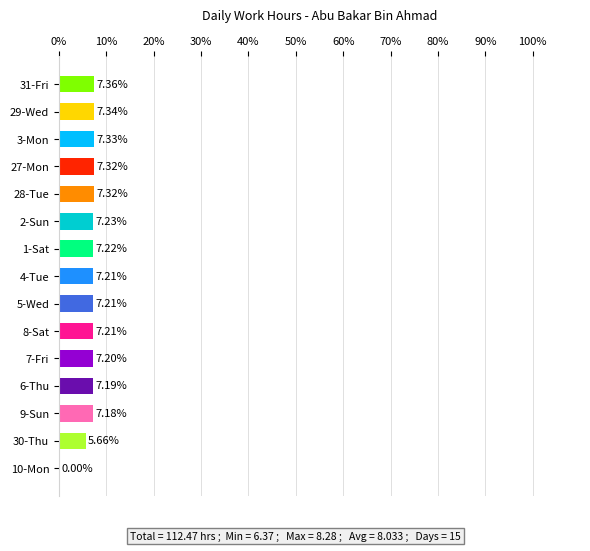

What is the sum of the values at 28-Tue and 5-Wed?

14.5